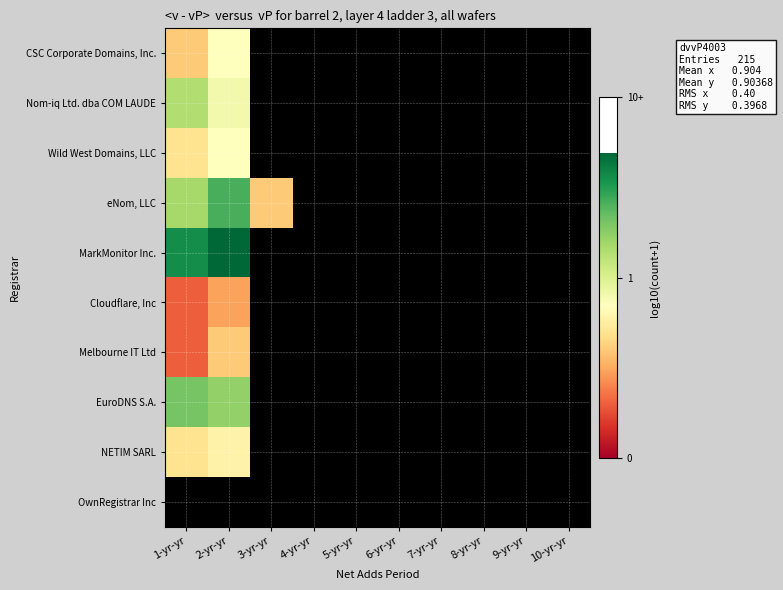

At how many categories does at least one series exceed 1?

2